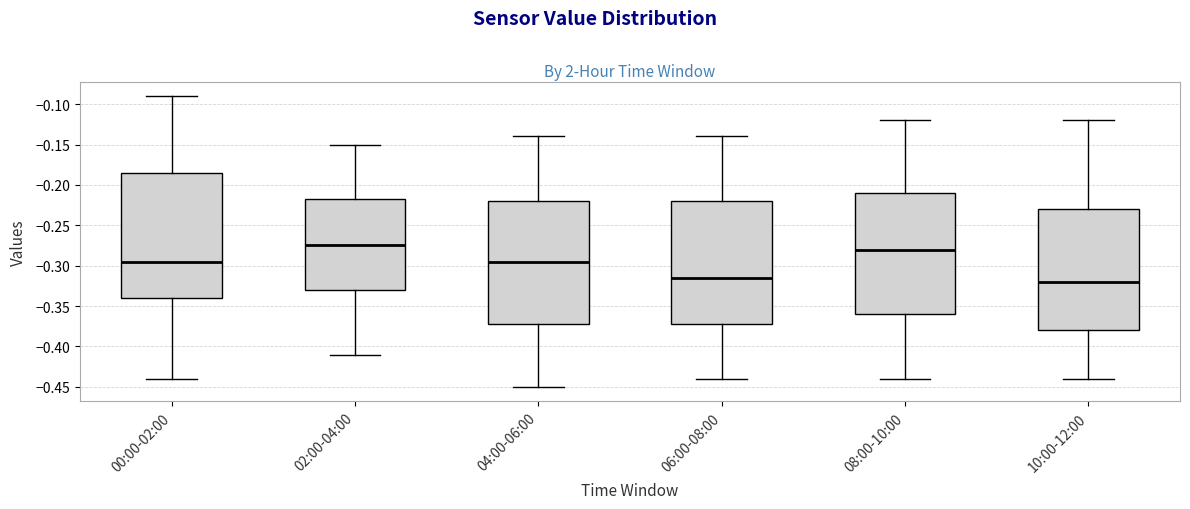

Reading left to right, transcribe this box plot: for each box, give where its median line is, the range the box spans, and where its two whiskers end, as read against the y-axis. The values are not printed on the chart, so give them approximately, as read against the axis.

00:00-02:00: median -0.295, box -0.340 to -0.185, whiskers -0.440 to -0.090
02:00-04:00: median -0.275, box -0.330 to -0.215, whiskers -0.410 to -0.150
04:00-06:00: median -0.295, box -0.370 to -0.220, whiskers -0.450 to -0.140
06:00-08:00: median -0.315, box -0.370 to -0.220, whiskers -0.440 to -0.140
08:00-10:00: median -0.280, box -0.360 to -0.210, whiskers -0.440 to -0.120
10:00-12:00: median -0.320, box -0.380 to -0.230, whiskers -0.440 to -0.120